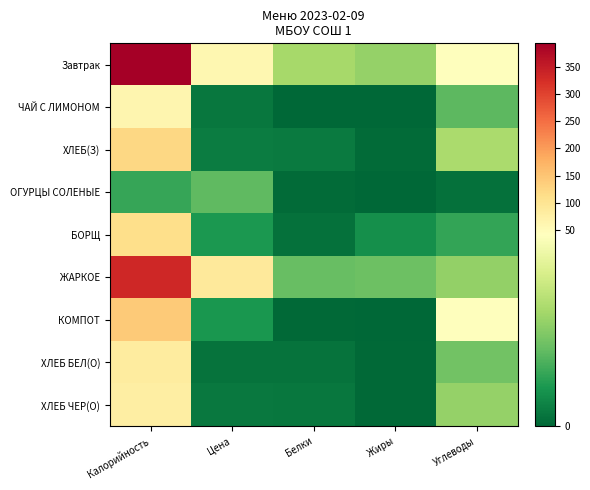

What is the total value across all series at Цена?

189.1